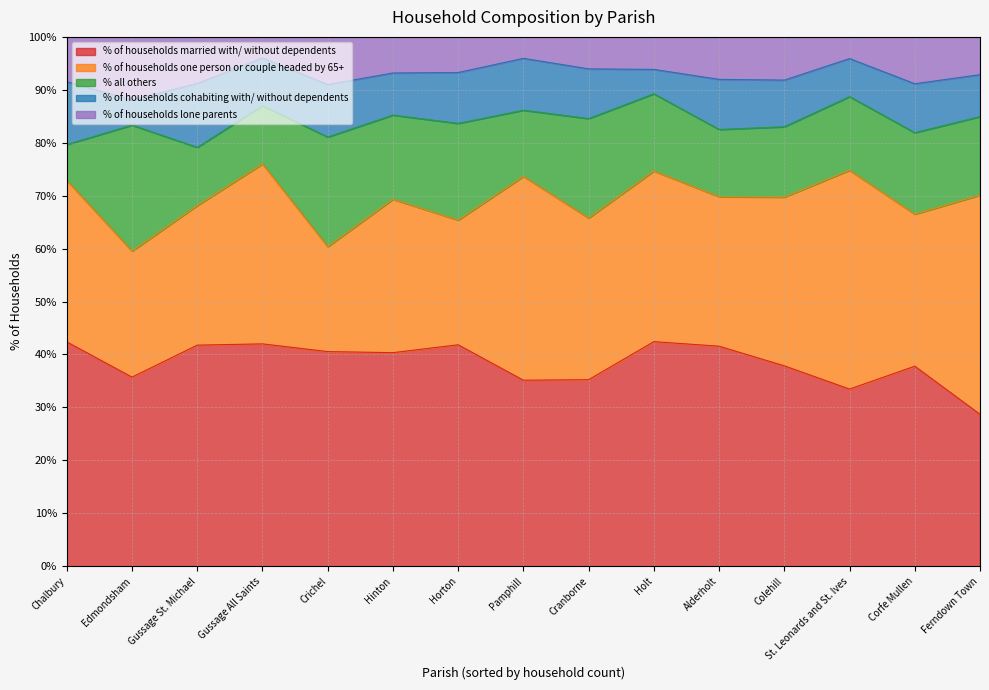

Is the value of % of households married with/ without dependents at Horton greater than the value of % all others at Pamphill?

Yes